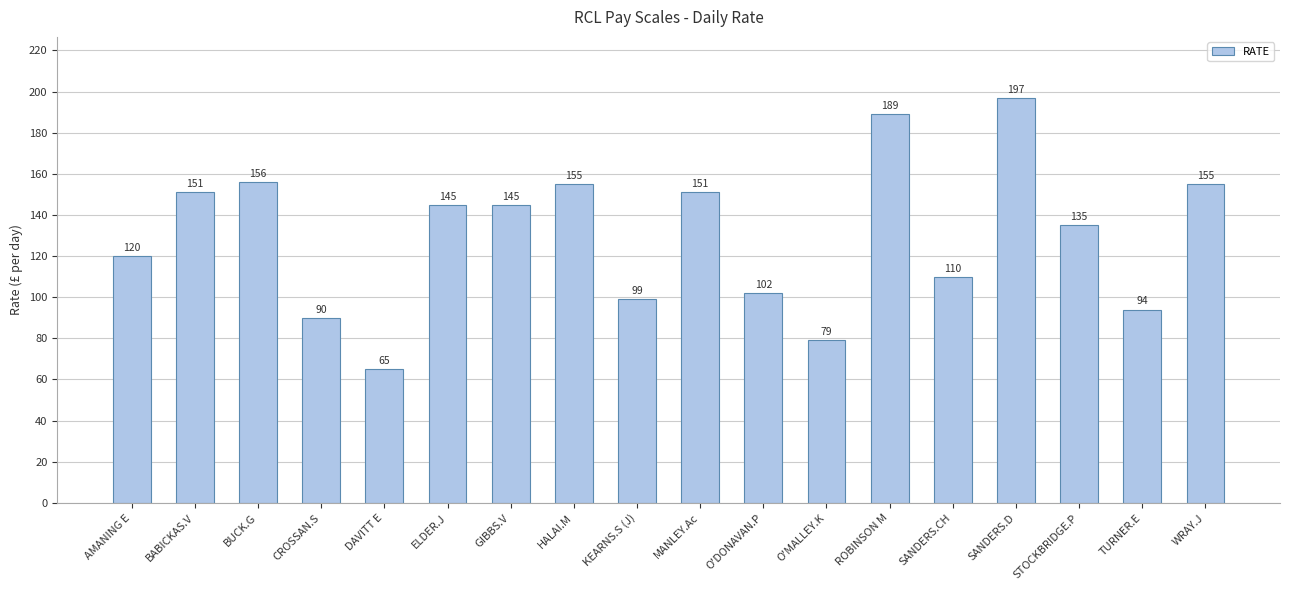

True or false: the data shows 65 at DAVITT E.

True